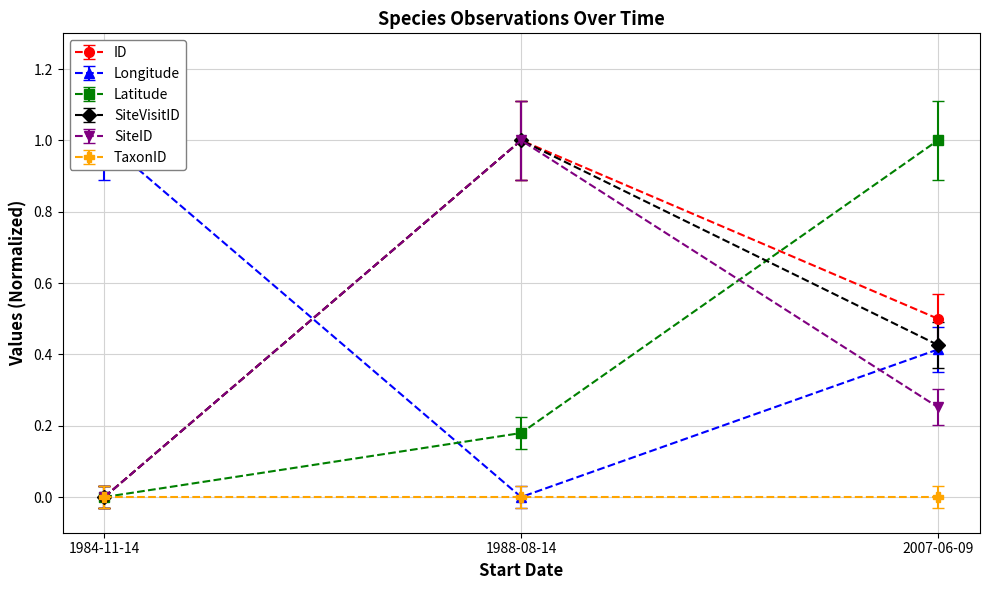

True or false: Latitude has a value of 0.2 at 1988-08-14.

True